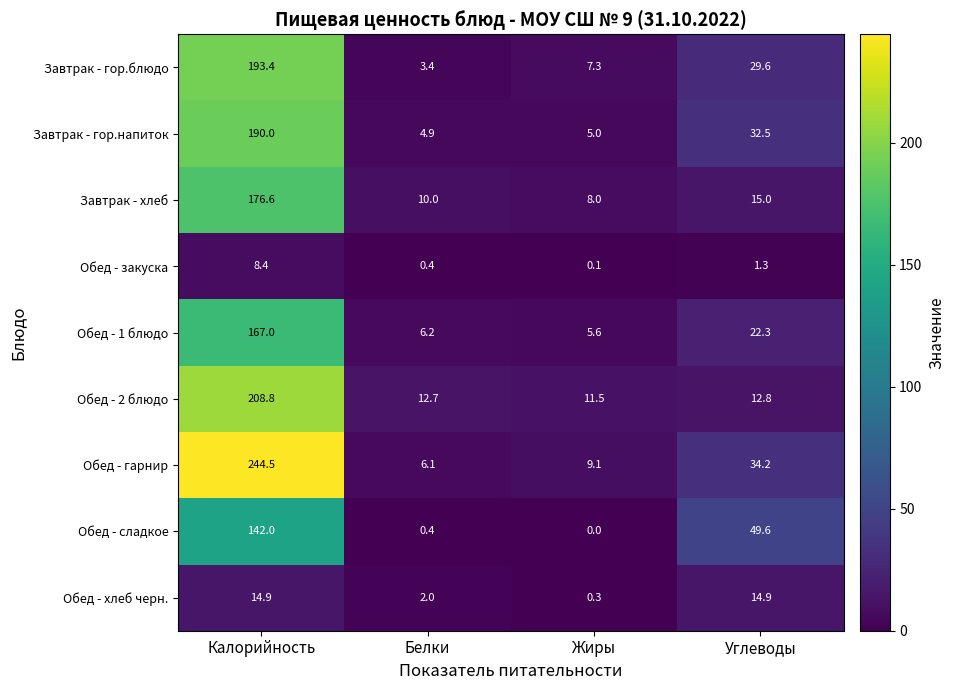

Which series has the largest range (max minus min)?

Обед - гарнир